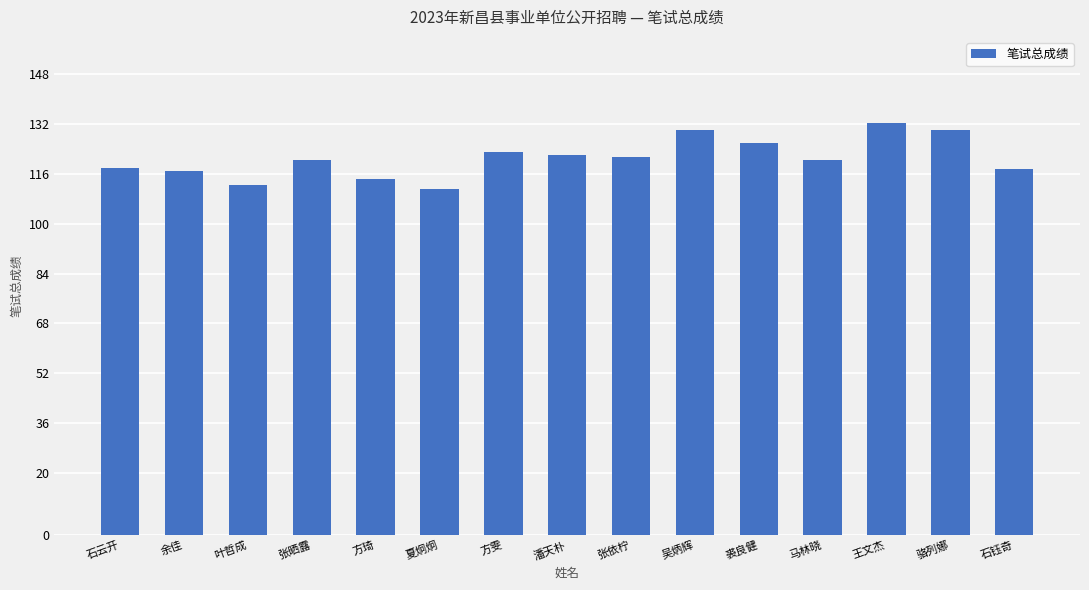

Count the number of categories in the chart.

15